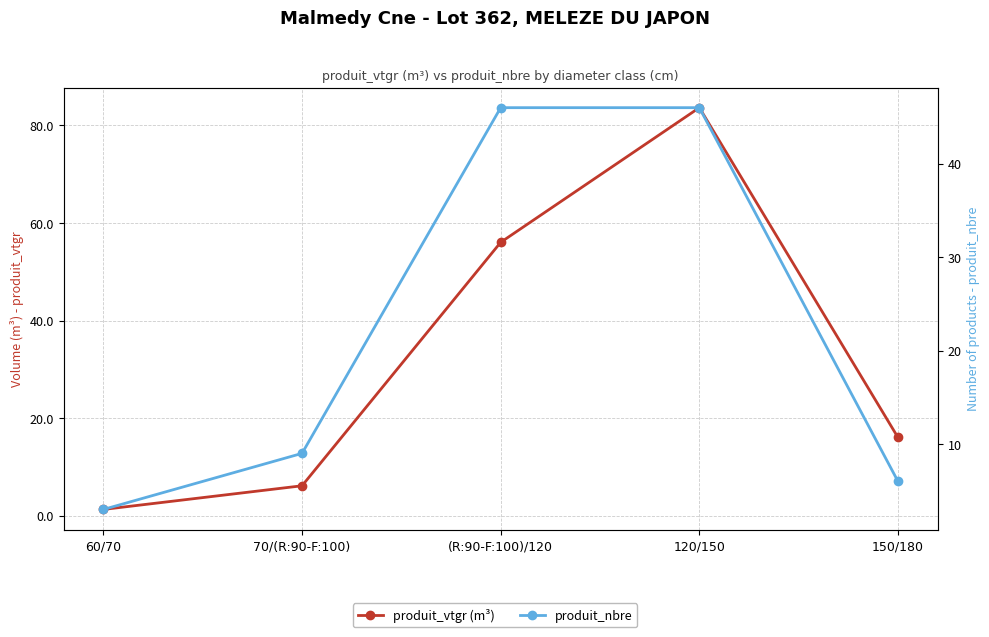

How many values in the produit_nbre series exceed 9?

2